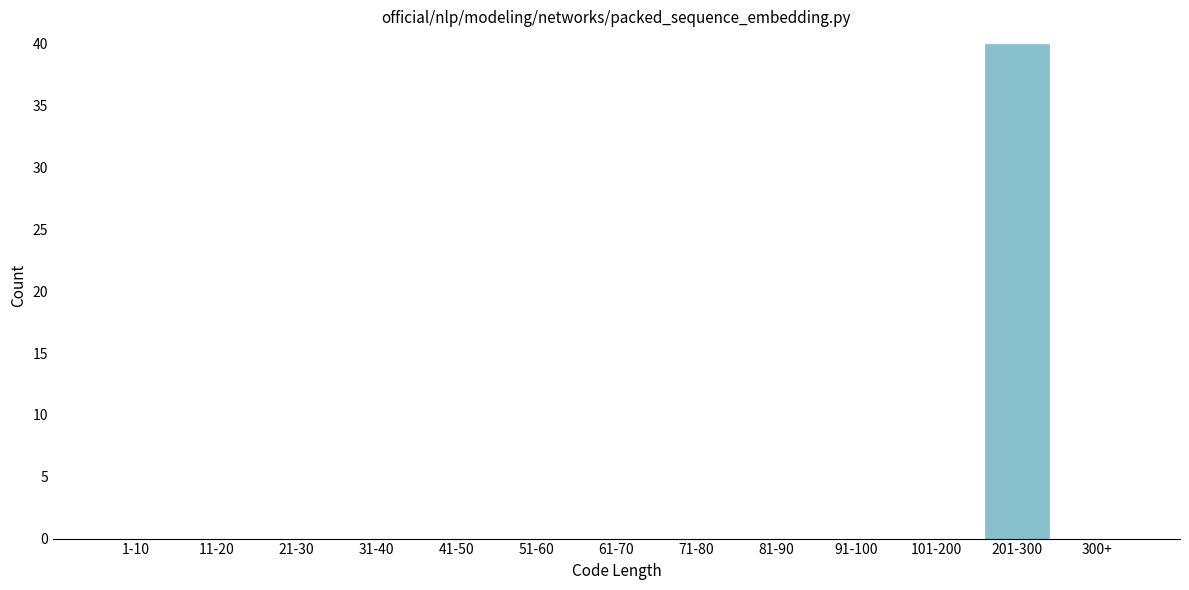

The value at 11-20 is 0. True or false?

True